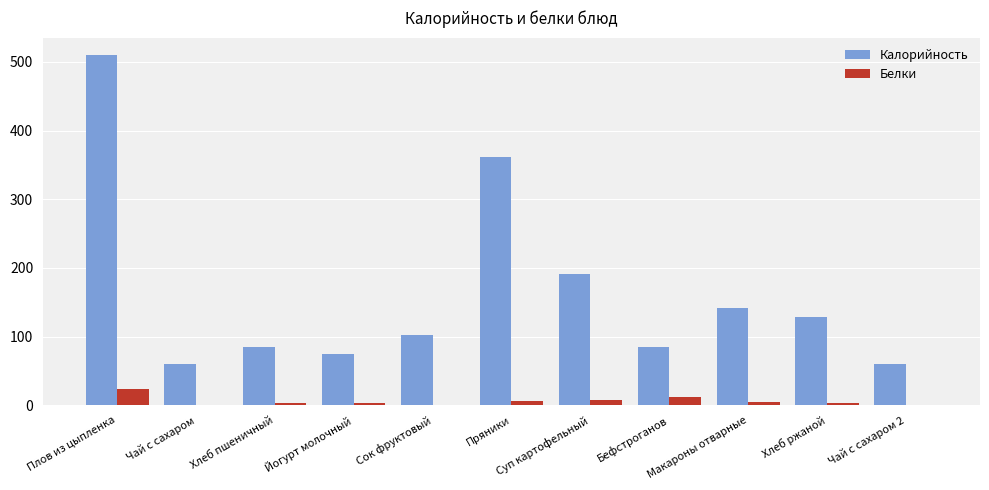

What is the maximum value shown in the chart?

510.0